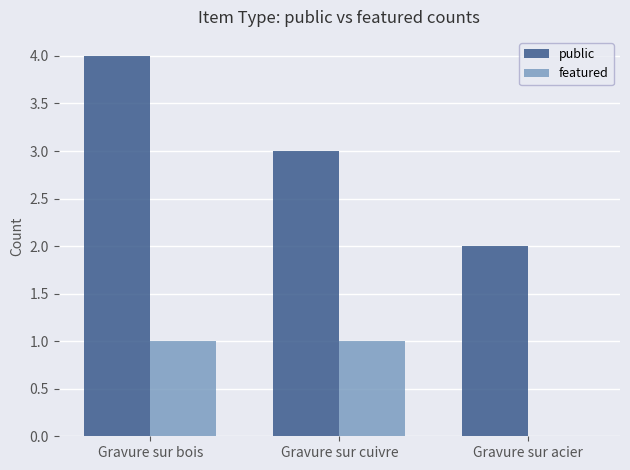

The value of public at Gravure sur bois is 4. True or false?

True